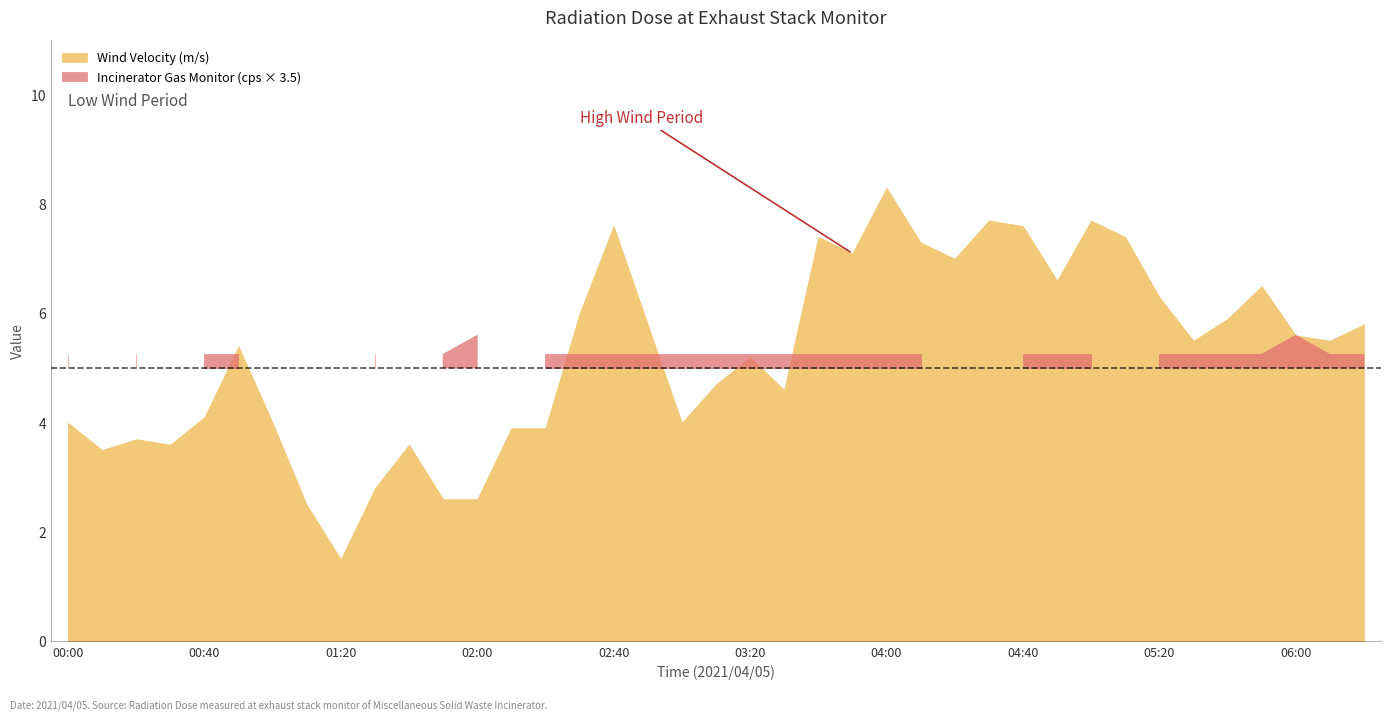

What is the total value across all series at 04:20?

8.4